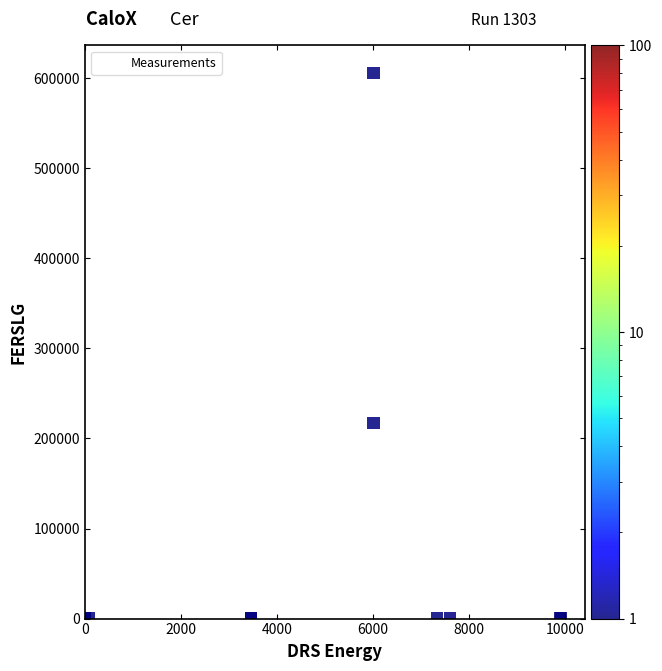

What Y value in the scatter plot is closest to 302951?

217301.0